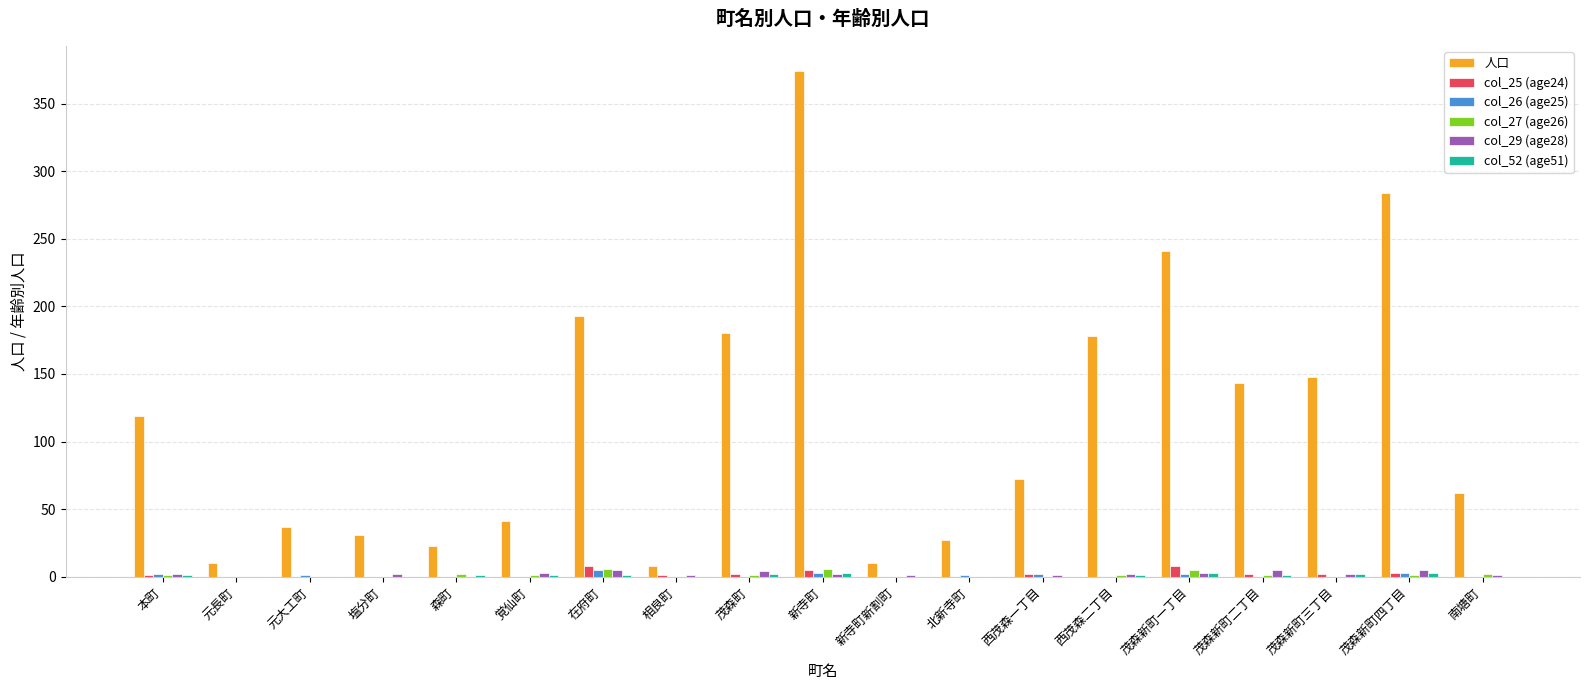

Which category has the highest value across all series?

新寺町